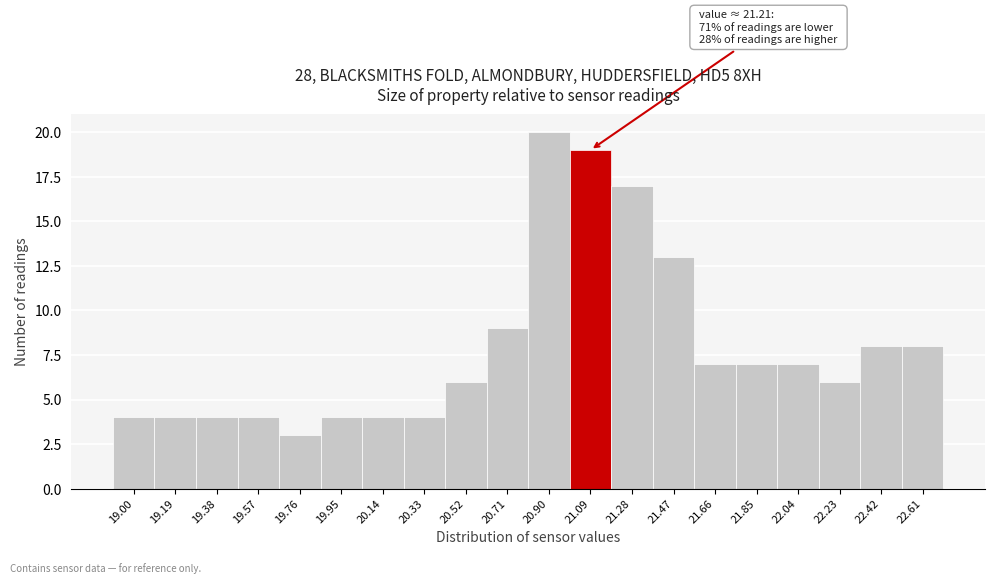

Reading right to left, list all the values displayed in this chart.

22.61=8	22.42=8	22.23=6	22.04=7	21.85=7	21.66=7	21.47=13	21.28=17	21.09=19	20.90=20	20.71=9	20.52=6	20.33=4	20.14=4	19.95=4	19.76=3	19.57=4	19.38=4	19.19=4	19.00=4